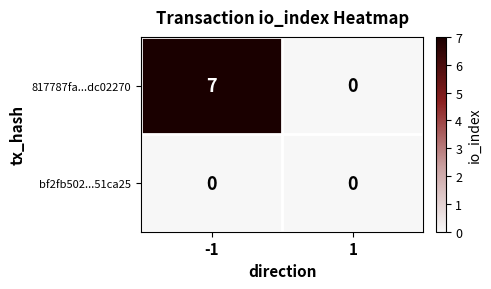

Reading right to left, extract all data points from this chart.

817787fa...dc02270: 0	7
bf2fb502...51ca25: 0	0